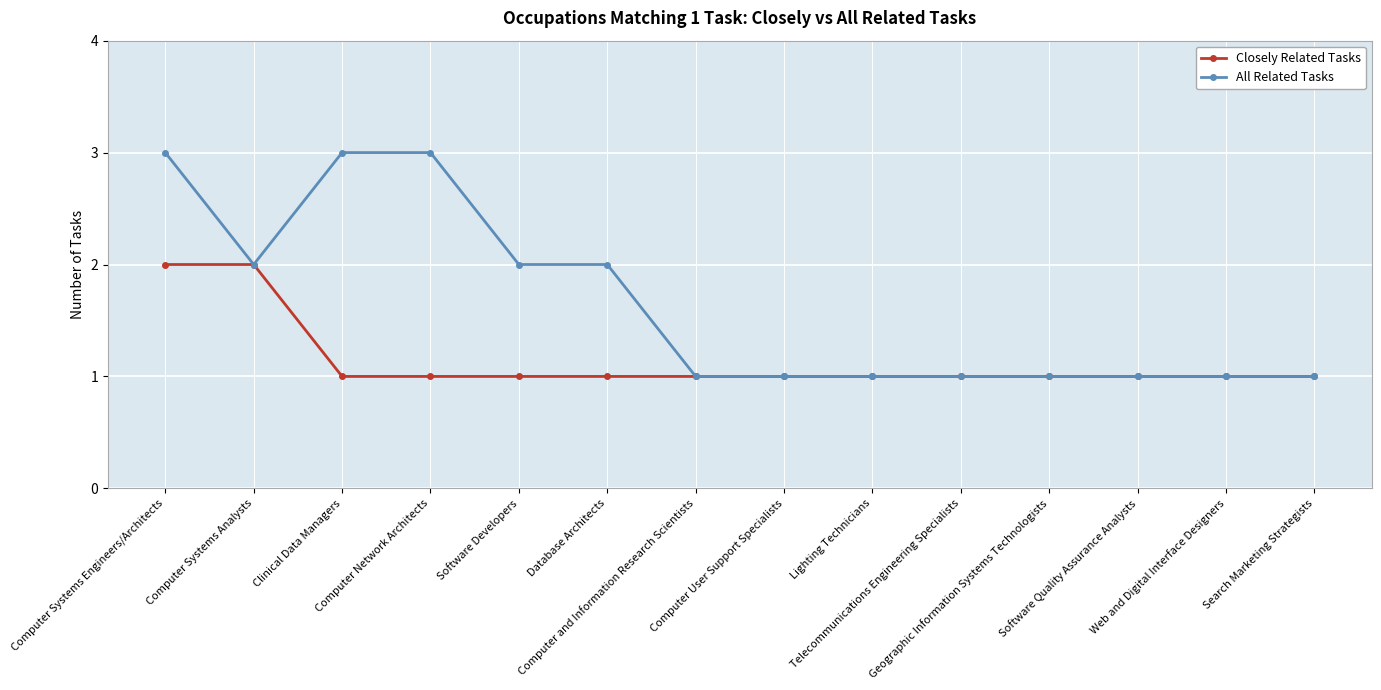

Reading right to left, extract all data points from this chart.

Closely Related Tasks: Search Marketing Strategists=1	Web and Digital Interface Designers=1	Software Quality Assurance Analysts=1	Geographic Information Systems Technologists=1	Telecommunications Engineering Specialists=1	Lighting Technicians=1	Computer User Support Specialists=1	Computer and Information Research Scientists=1	Database Architects=1	Software Developers=1	Computer Network Architects=1	Clinical Data Managers=1	Computer Systems Analysts=2	Computer Systems Engineers/Architects=2
All Related Tasks: Search Marketing Strategists=1	Web and Digital Interface Designers=1	Software Quality Assurance Analysts=1	Geographic Information Systems Technologists=1	Telecommunications Engineering Specialists=1	Lighting Technicians=1	Computer User Support Specialists=1	Computer and Information Research Scientists=1	Database Architects=2	Software Developers=2	Computer Network Architects=3	Clinical Data Managers=3	Computer Systems Analysts=2	Computer Systems Engineers/Architects=3